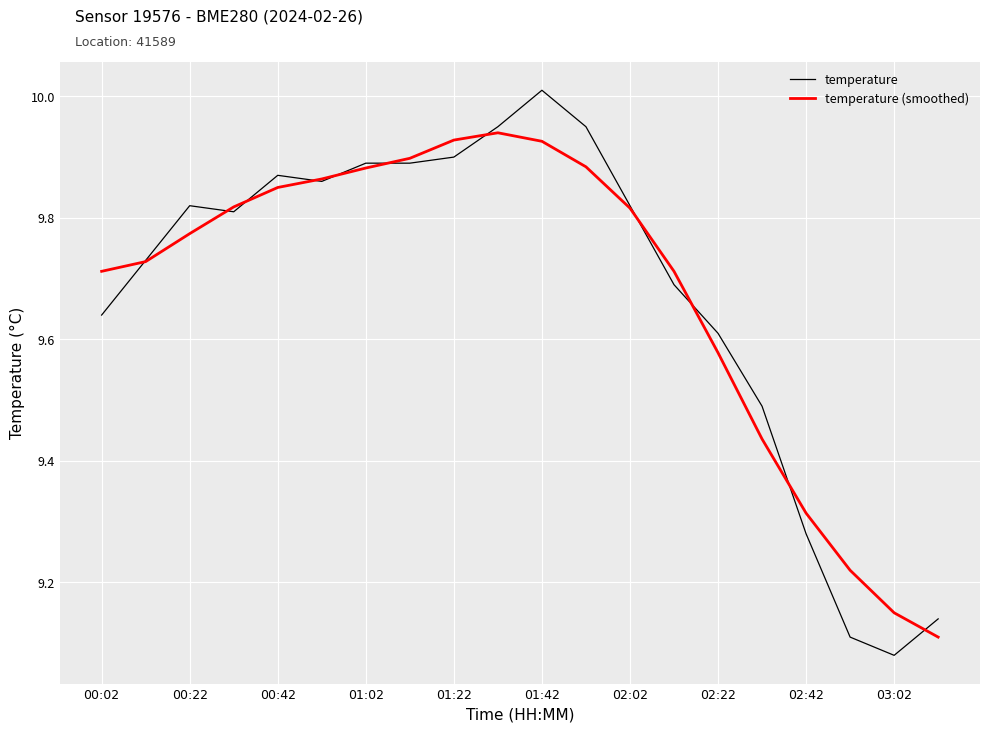

What is the difference between the second highest and minimum values in the temperature (smoothed) series?

0.8